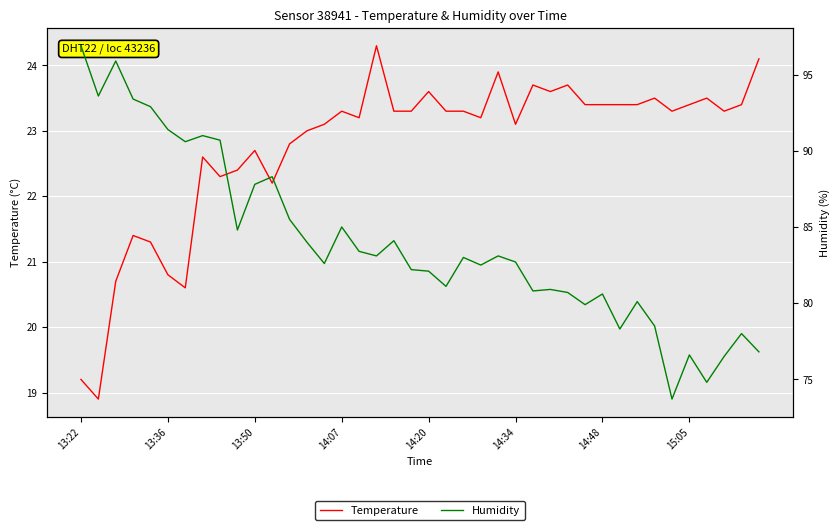

How many values in the Humidity series are below 83?

20